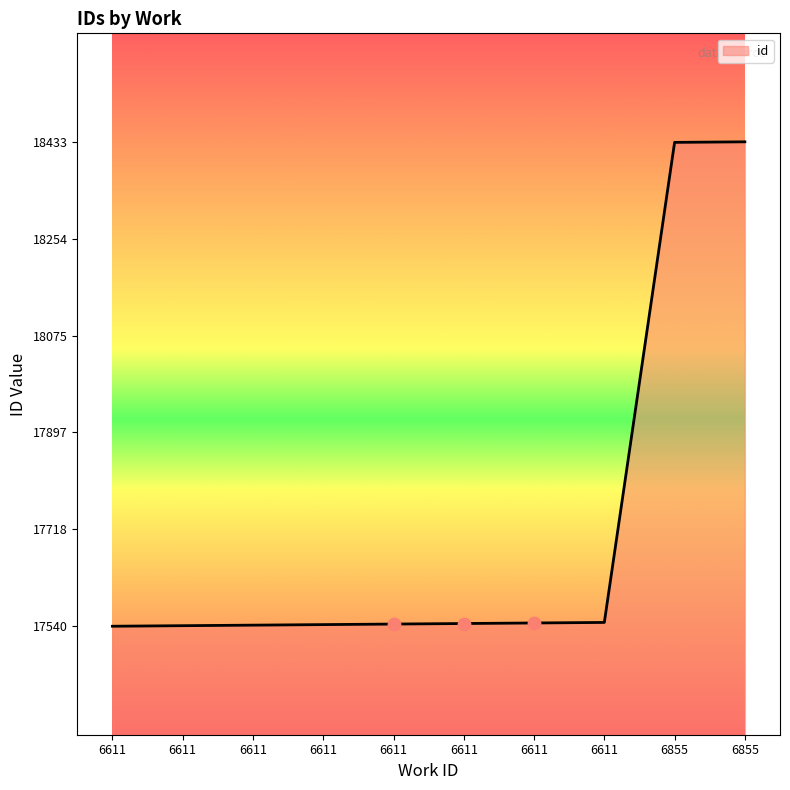

How many lines are shown in the chart?

1